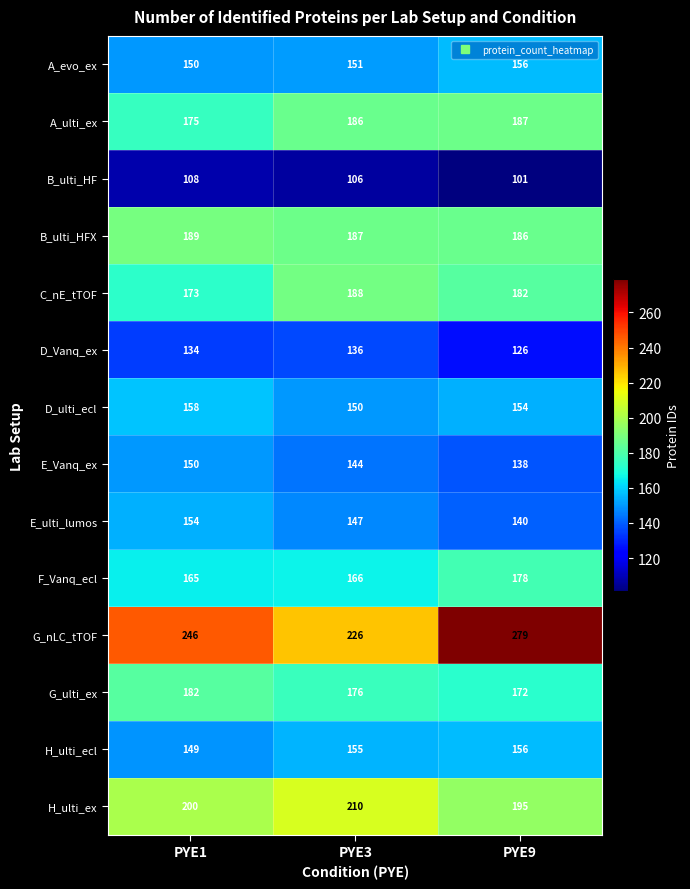

What is the sum of all E_Vanq_ex values?

432